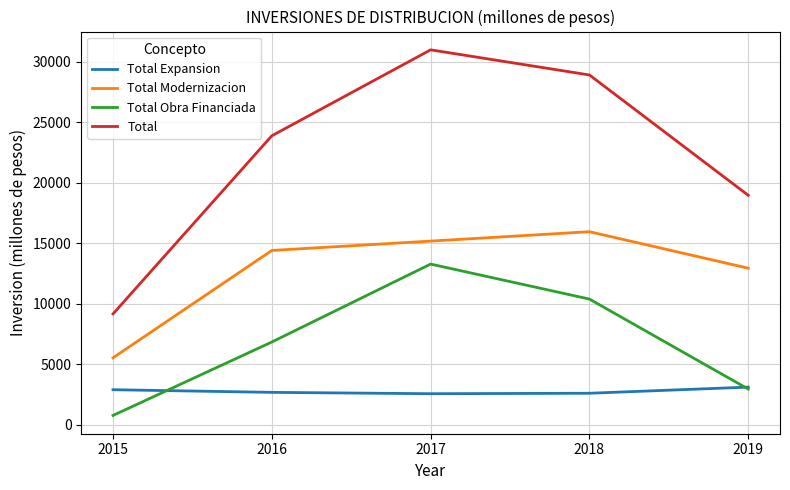

Which category has the lowest value across all series?

2015